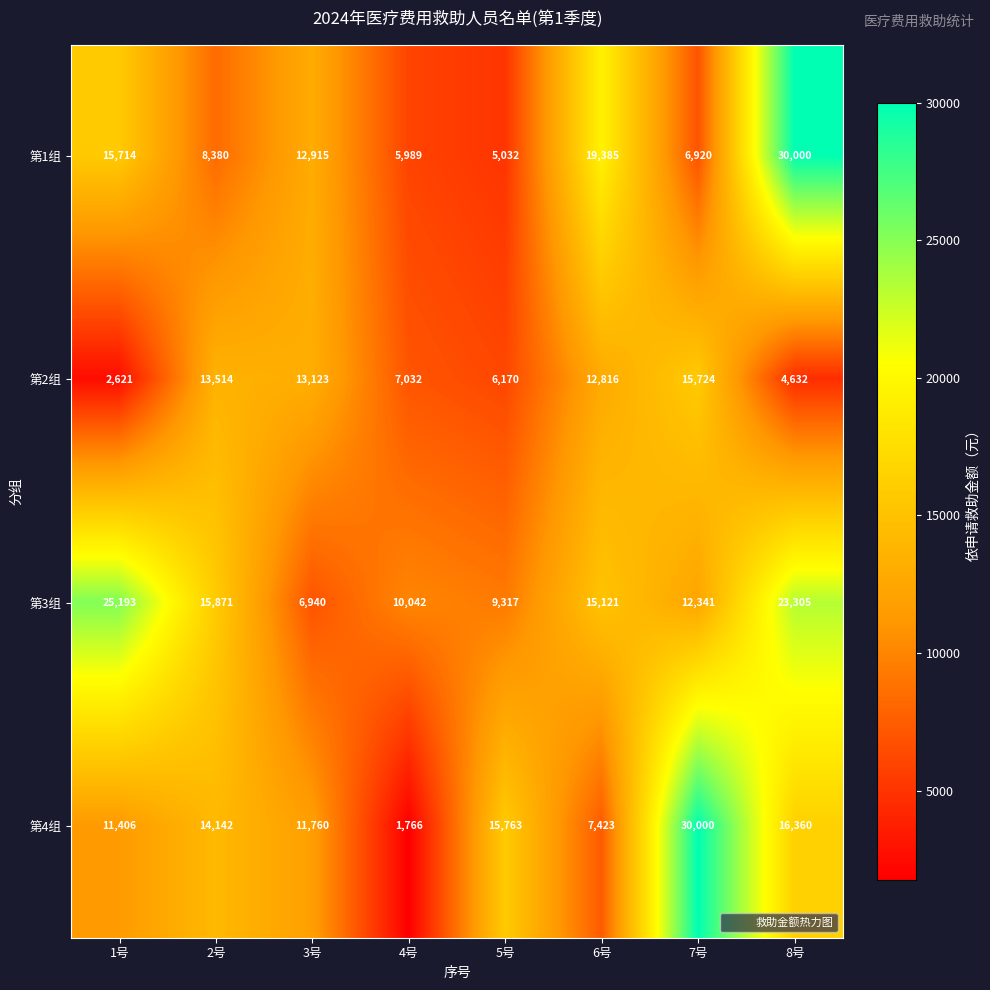

Which series has the largest total across all categories?

第3组